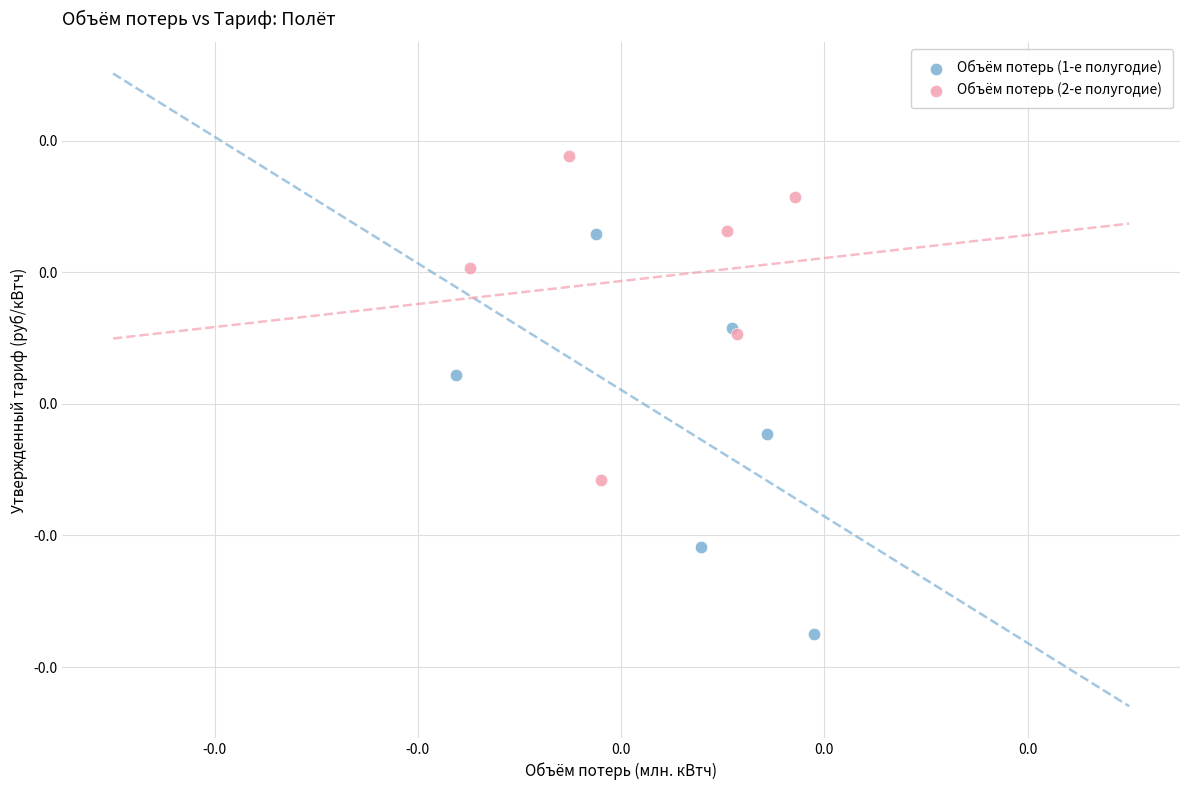

Which series reaches the maximum Y coordinate?

Объём потерь (2-е полугодие)